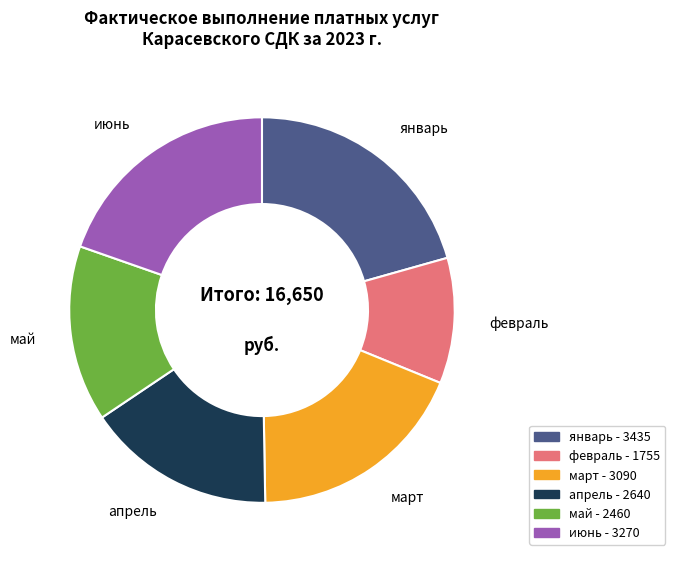

Is there any slice that represents more than half of the pie?

No